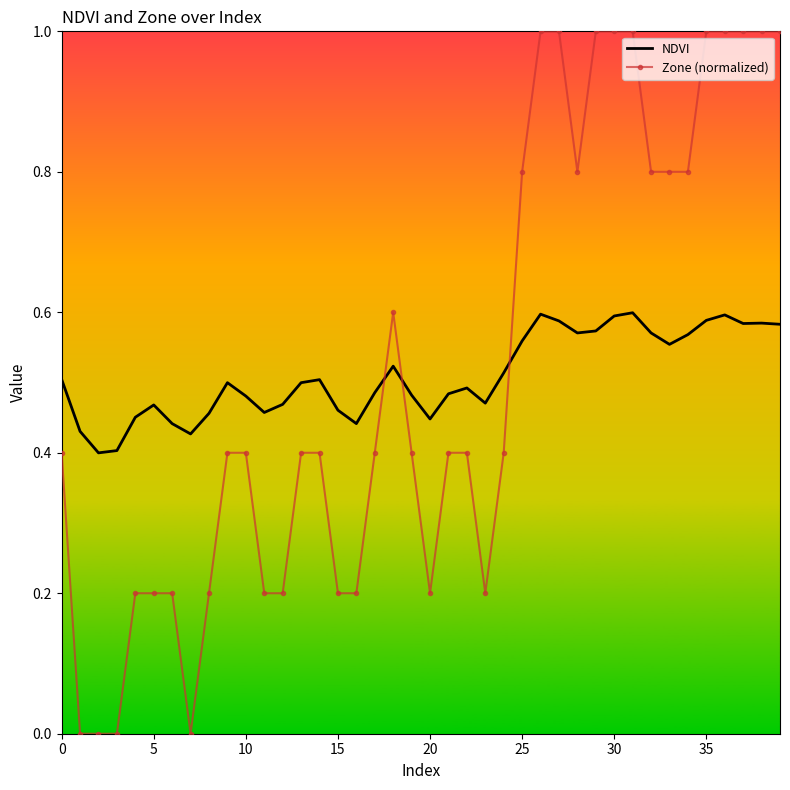

What is the sum of all NDVI values?

20.4